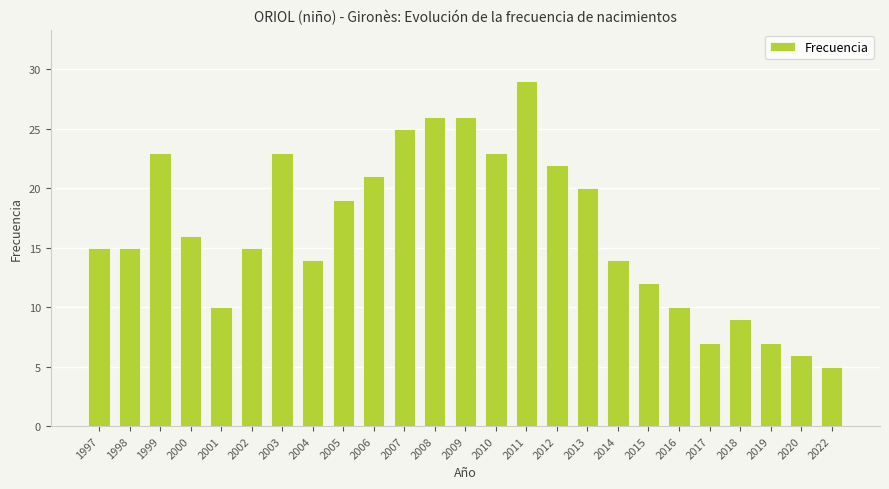

Which has a higher value, 1998 or 2018?

1998